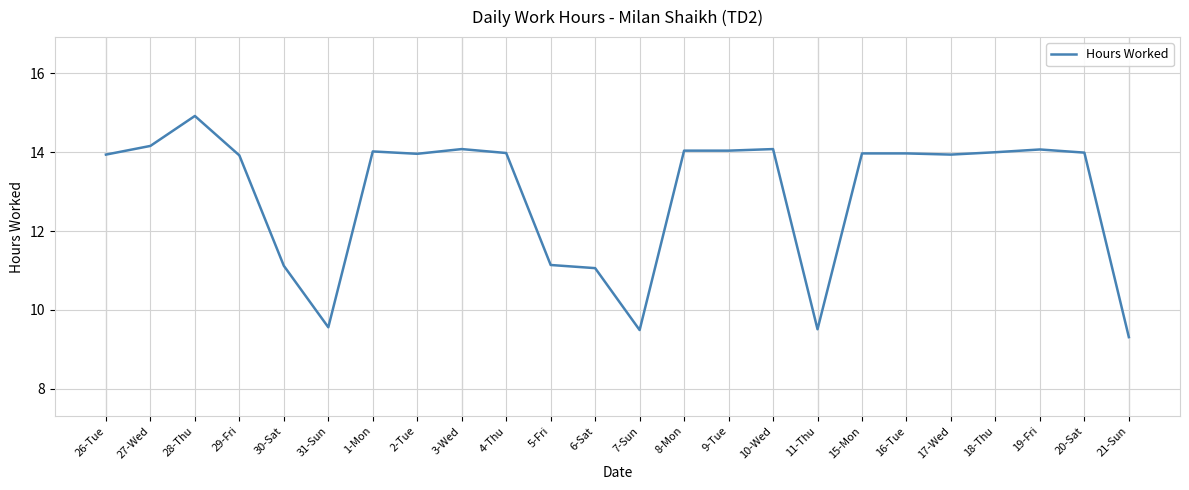

What is the difference between the maximum and minimum values?

5.6